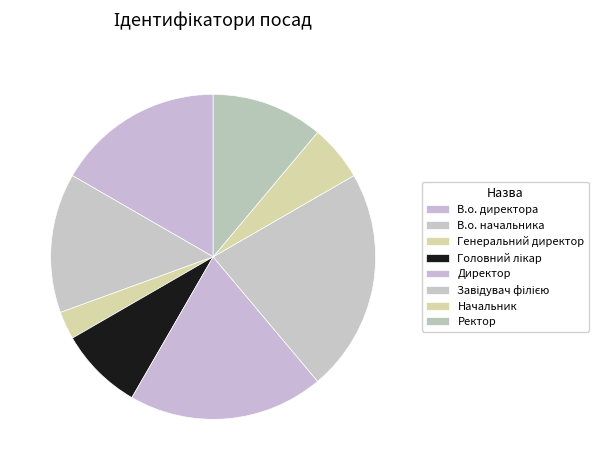

Count the number of slices in the pie.

8